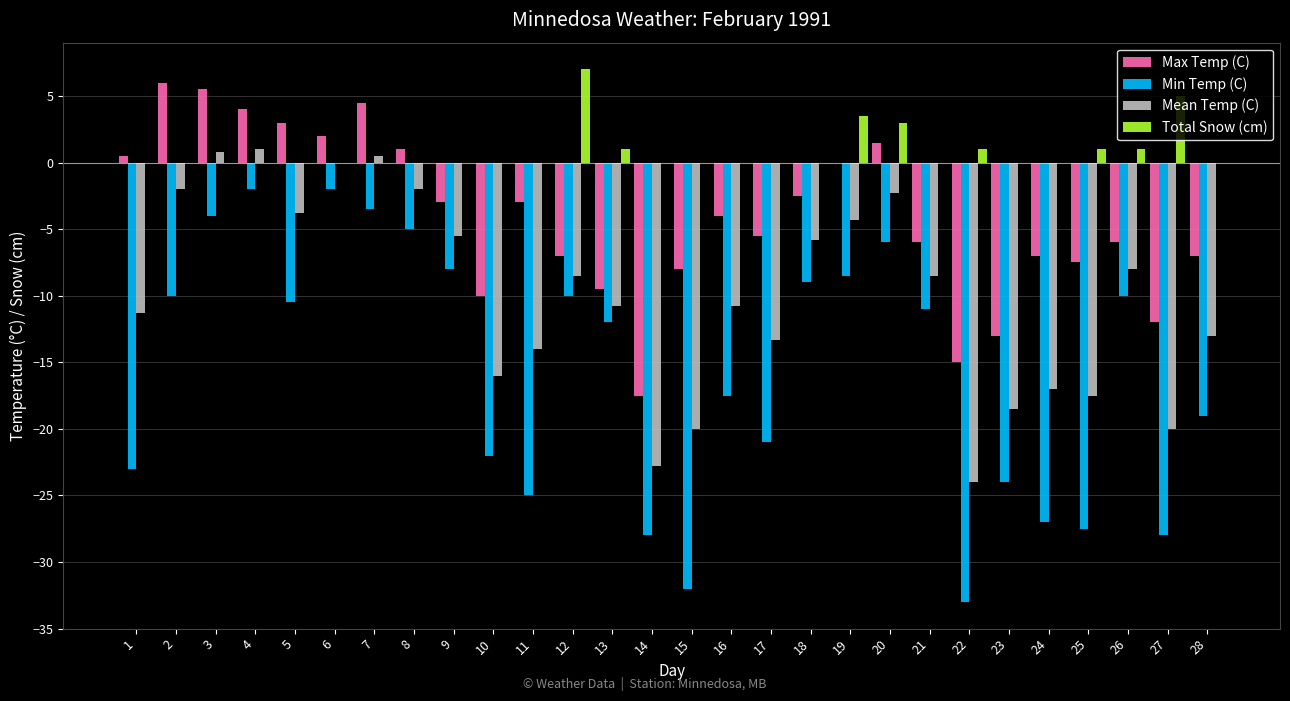

Which series changed the most between 9 and 13?

Max Temp (C)